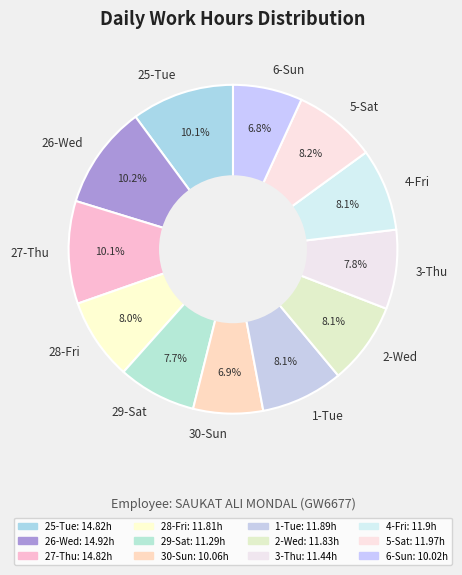

Does any single category account for the majority?

No